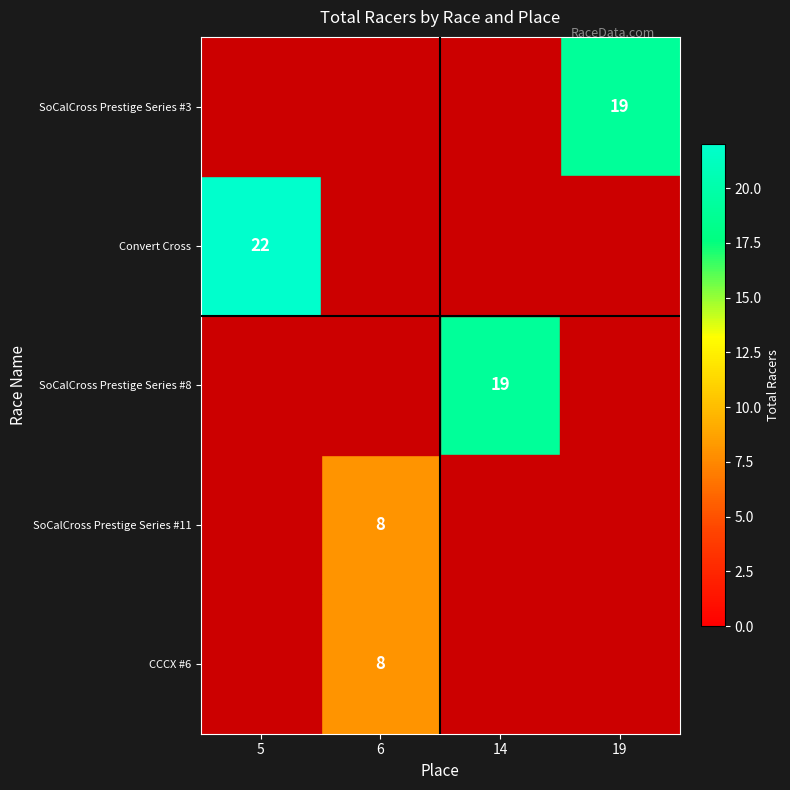

The SoCalCross Prestige Series #11 series shows 3 at 6. True or false?

False